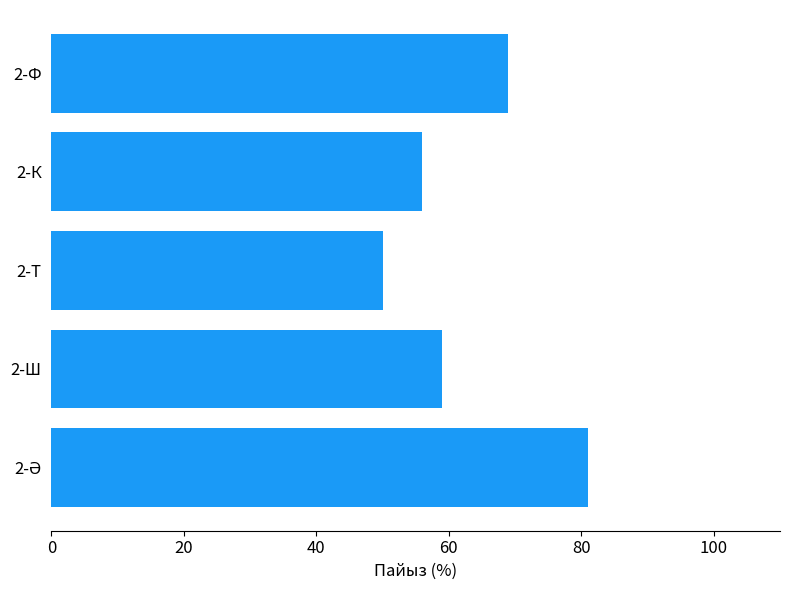

The value at 2-Т is 83. True or false?

False